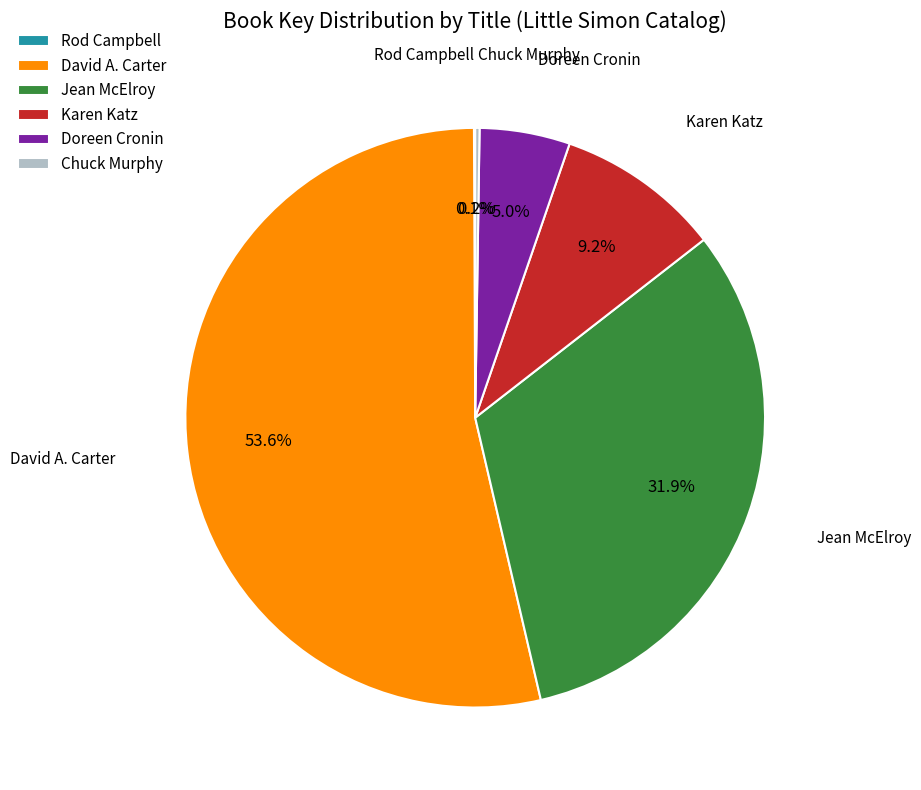

To the nearest percent, what is the average slice percentage?

17%